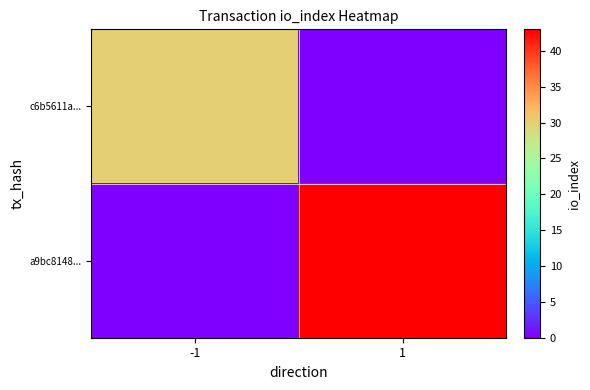

How many categories are shown in the chart?

2